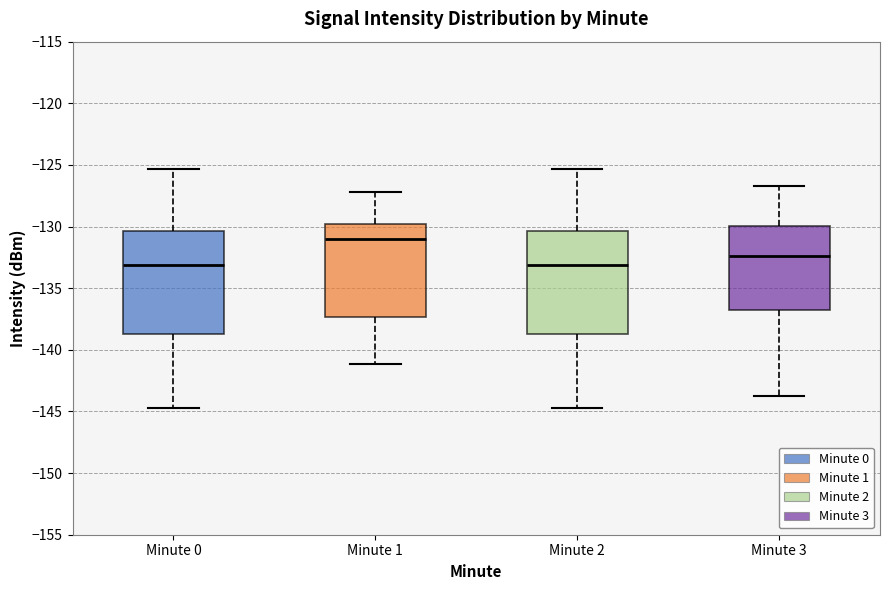

Reading left to right, transcribe this box plot: for each box, give where its median line is, the range the box spans, and where its two whiskers end, as read against the y-axis. The values are not printed on the chart, so give them approximately, as read against the axis.

Minute 0: median -133.0, box -138.5 to -130.5, whiskers -144.5 to -125.5
Minute 1: median -131.0, box -137.5 to -130.0, whiskers -141.0 to -127.0
Minute 2: median -133.0, box -138.5 to -130.5, whiskers -144.5 to -125.5
Minute 3: median -132.5, box -137.0 to -130.0, whiskers -143.5 to -126.5